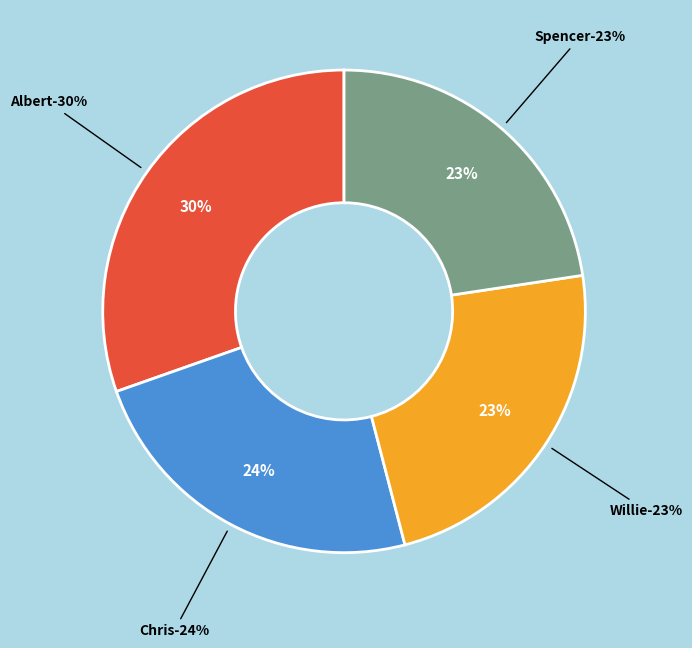

To the nearest percent, what percentage of the pie is Albert?

30%